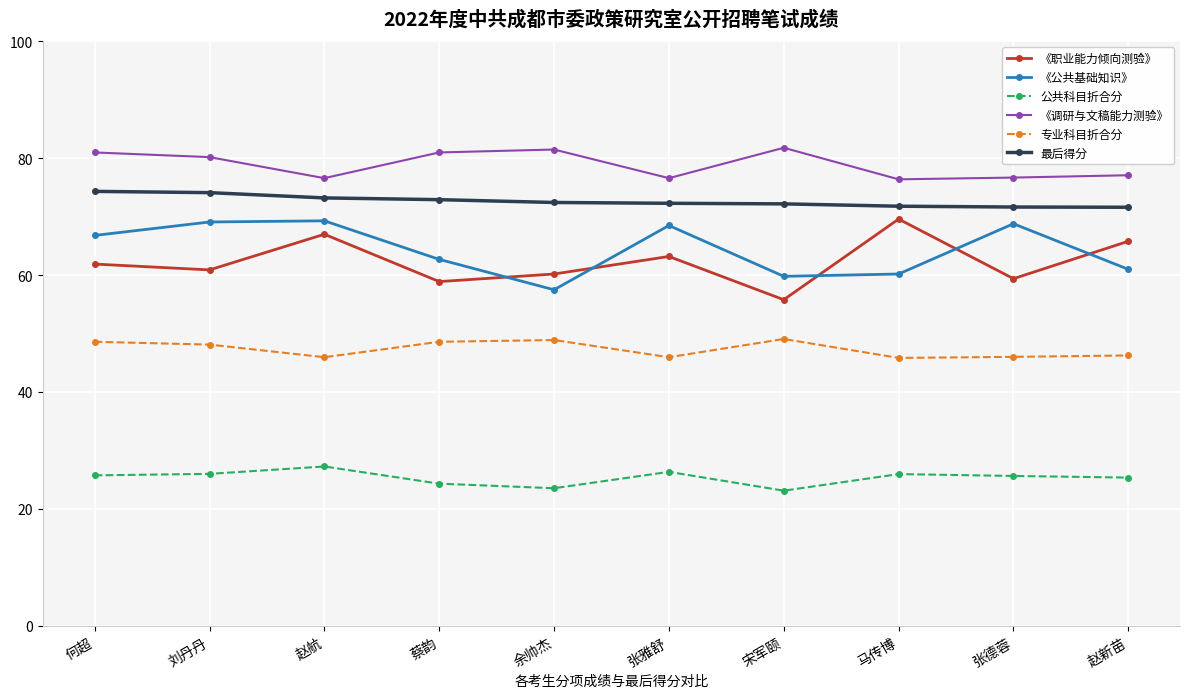

How many data points in 《公共基础知识》 are less than 66?

5